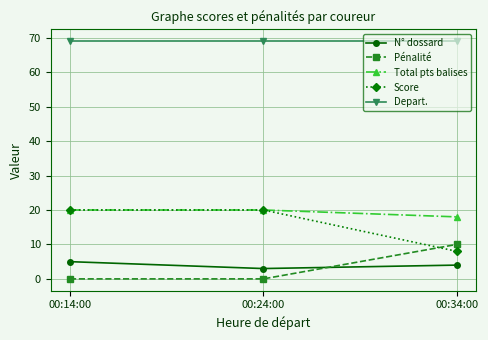

Reading right to left, transcribe all the data shown in this chart.

N° dossard: 4	3	5
Pénalité: 10	0	0
Total pts balises: 18	20	20
Score: 8	20	20
Depart.: 69	69	69